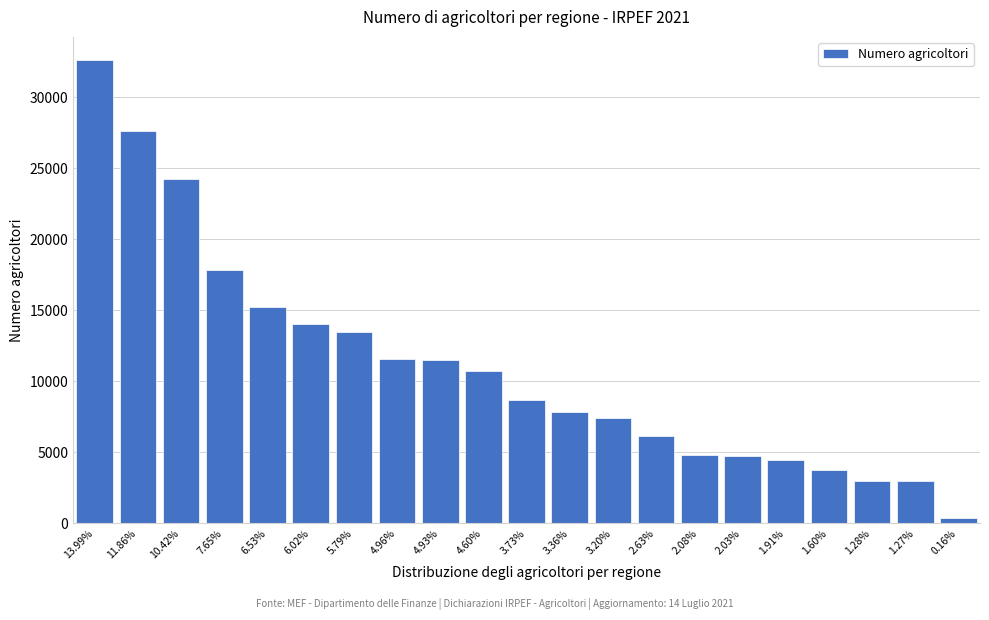

What is the label of the 3rd bar from the left?

10.42%